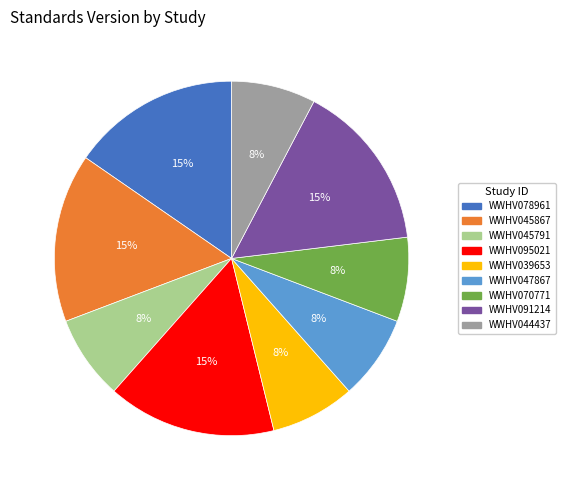

How many segments does this pie chart have?

9